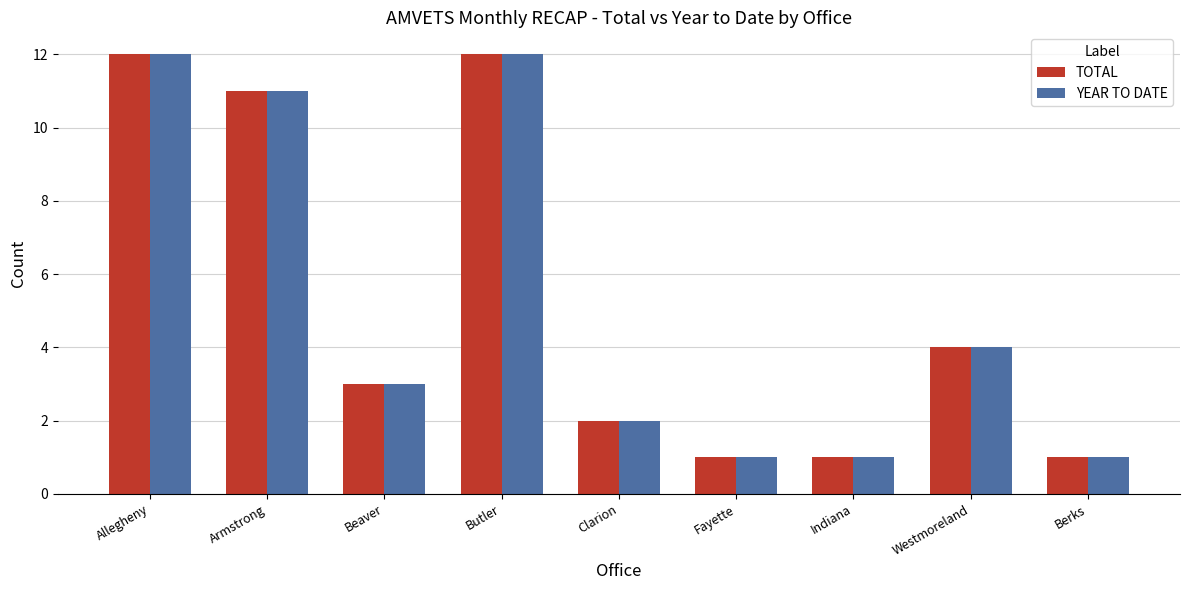

Is the value of TOTAL at Fayette greater than the value of YEAR TO DATE at Armstrong?

No